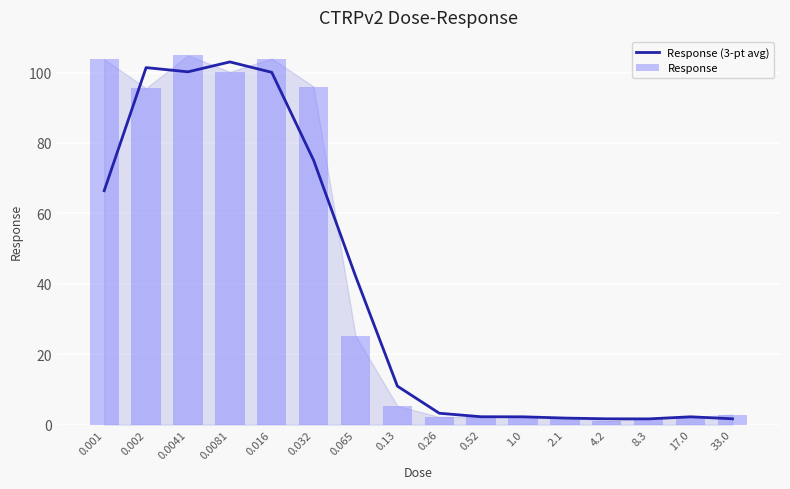

How many data points in Response are less than 5?

8